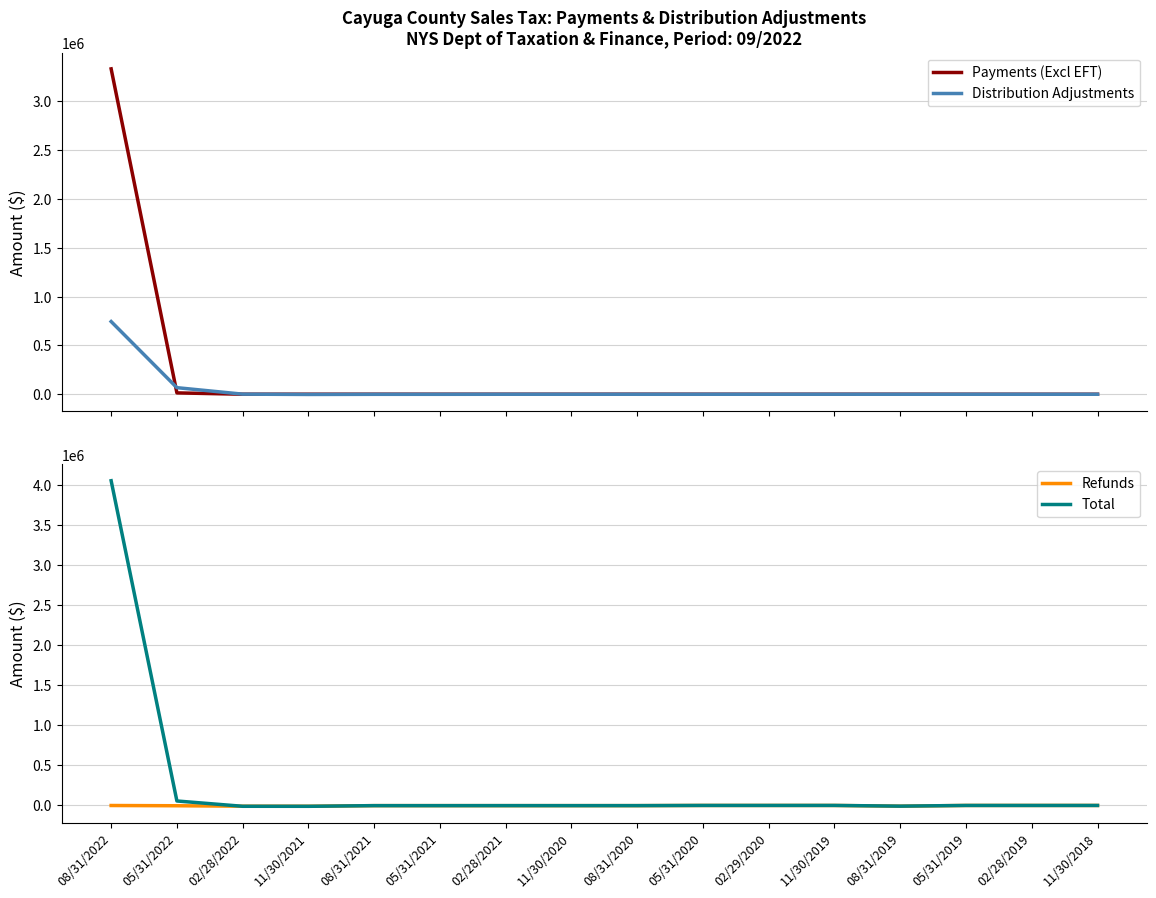

Read the Distribution Adjustments value at 02/29/2020.

101.6